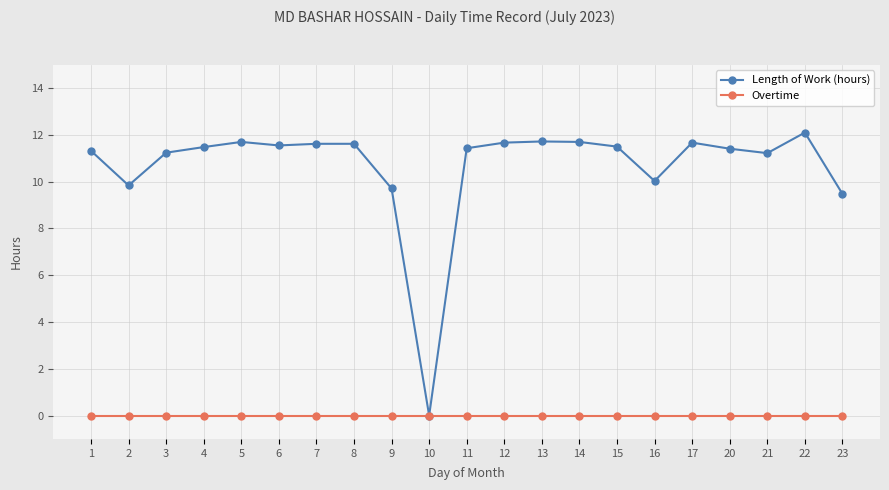

At which category is the sum across all series the highest?

22